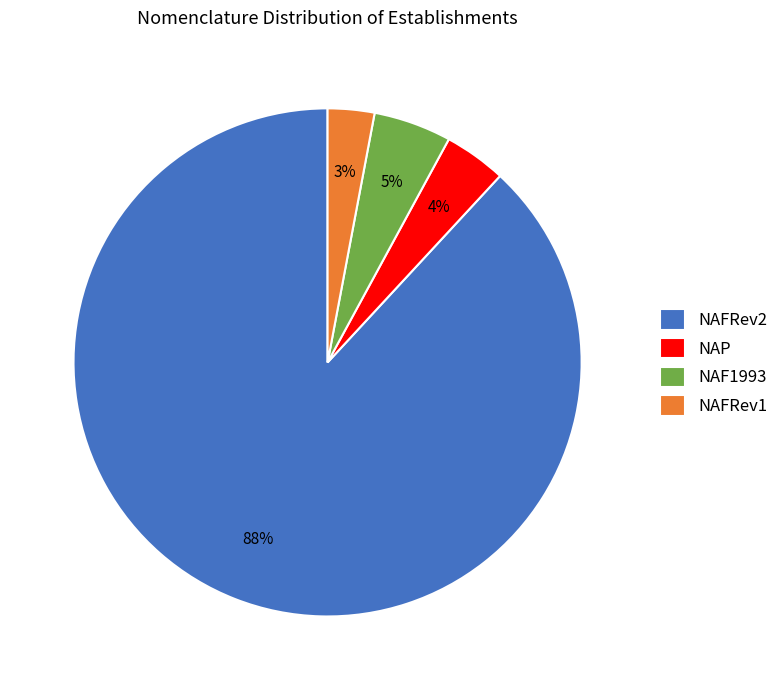

To the nearest percent, what is the average slice percentage?

25%